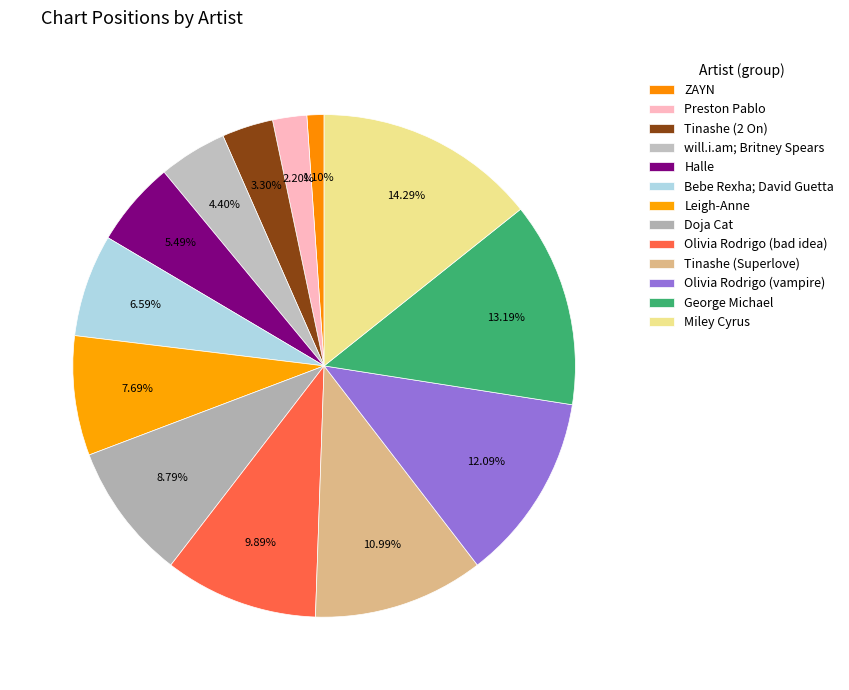

Is it true that Doja Cat is 9% of the pie?

True